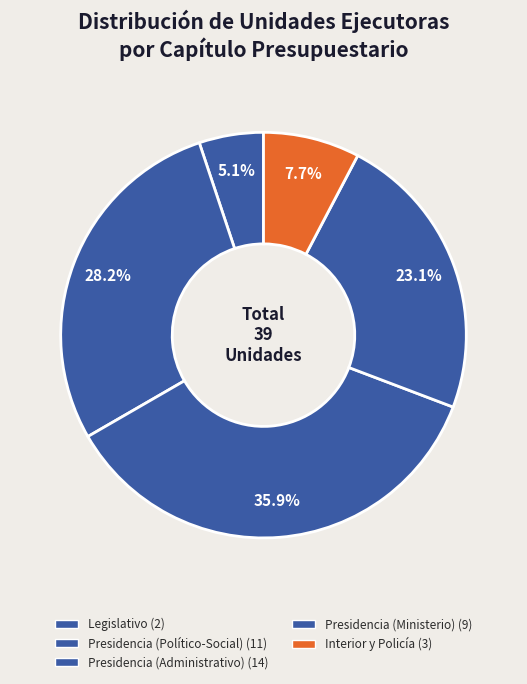

How many segments does this pie chart have?

5